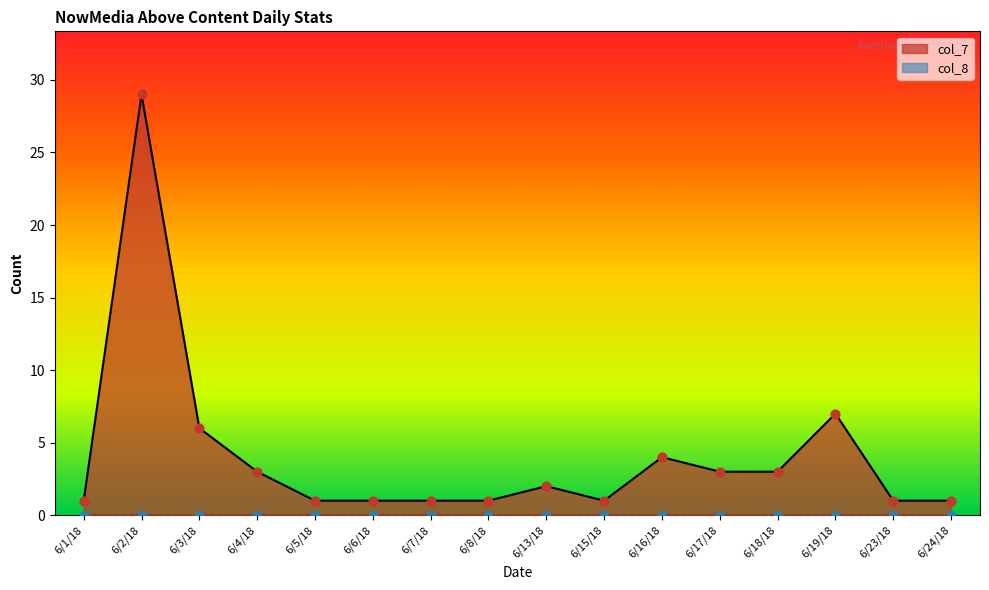

Approximately how many times larger is the value at 6/4/18 compared to 6/7/18?

3.0